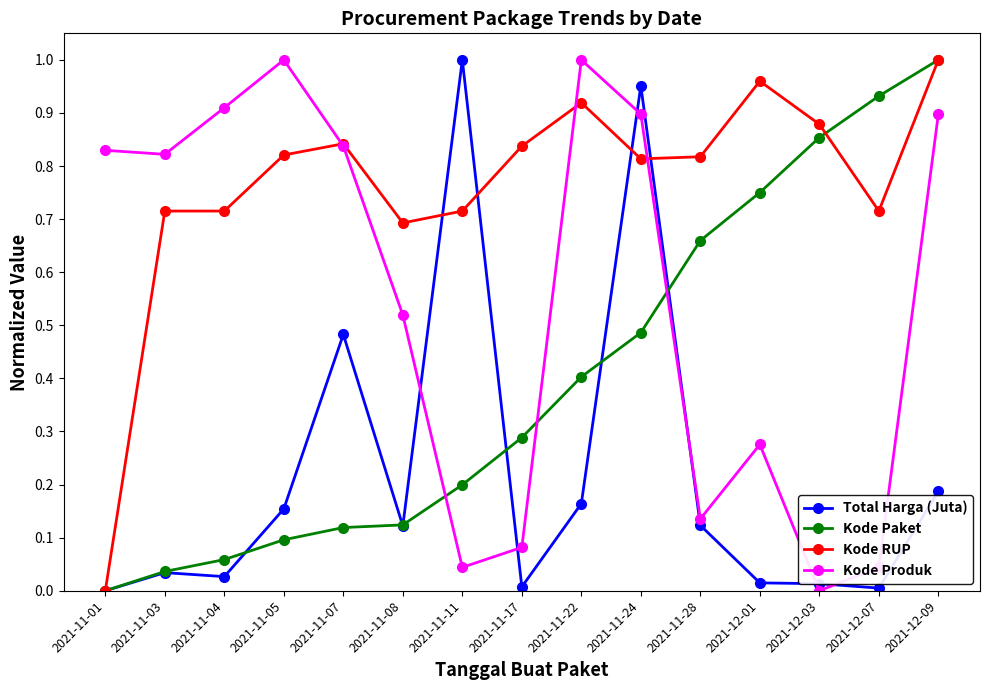

True or false: Kode RUP and Total Harga (Juta) cross at least once.

True